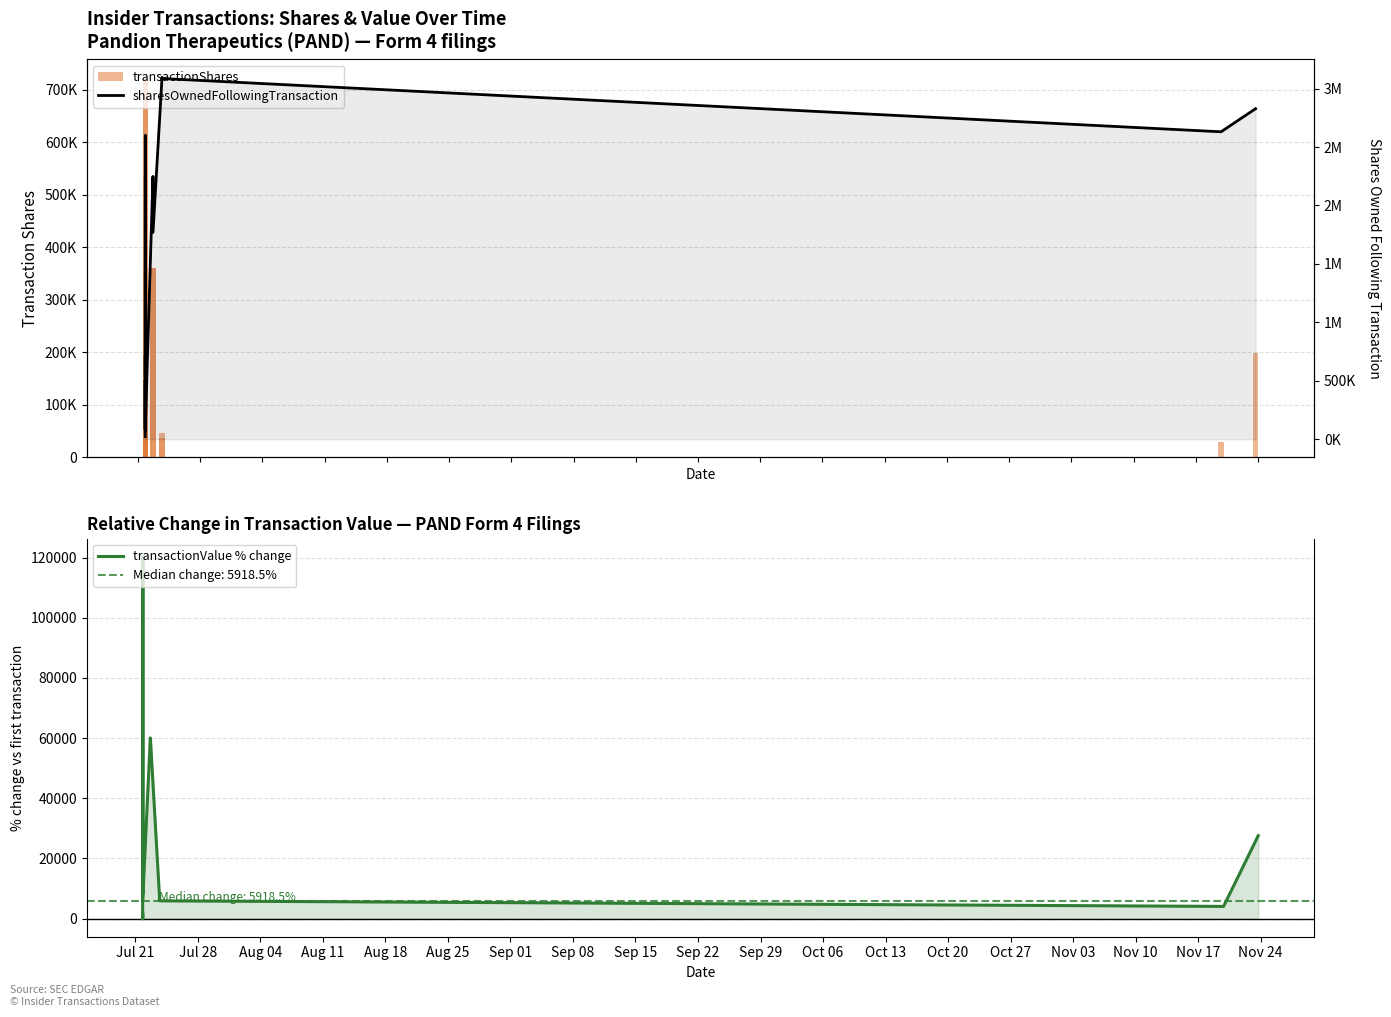

At how many categories does at least one series exceed 591934?

10